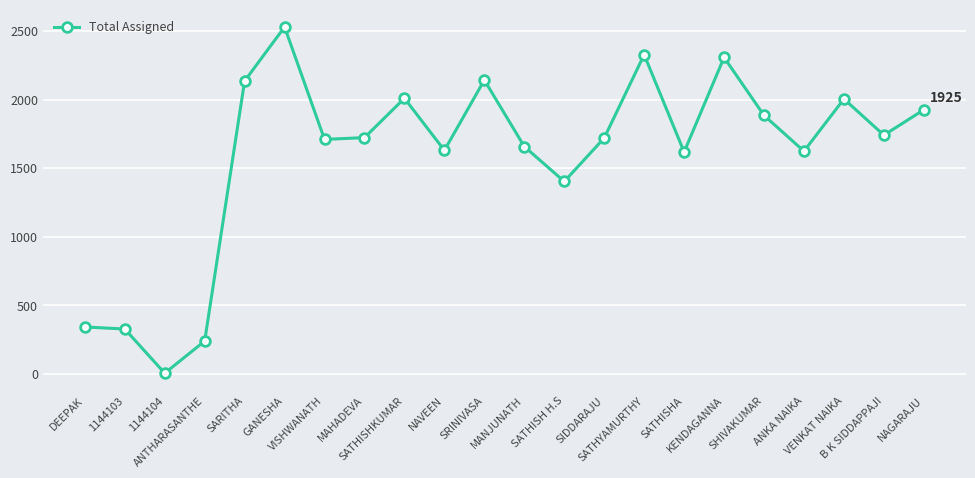

True or false: the data has more than 0 interior local peaks.

True